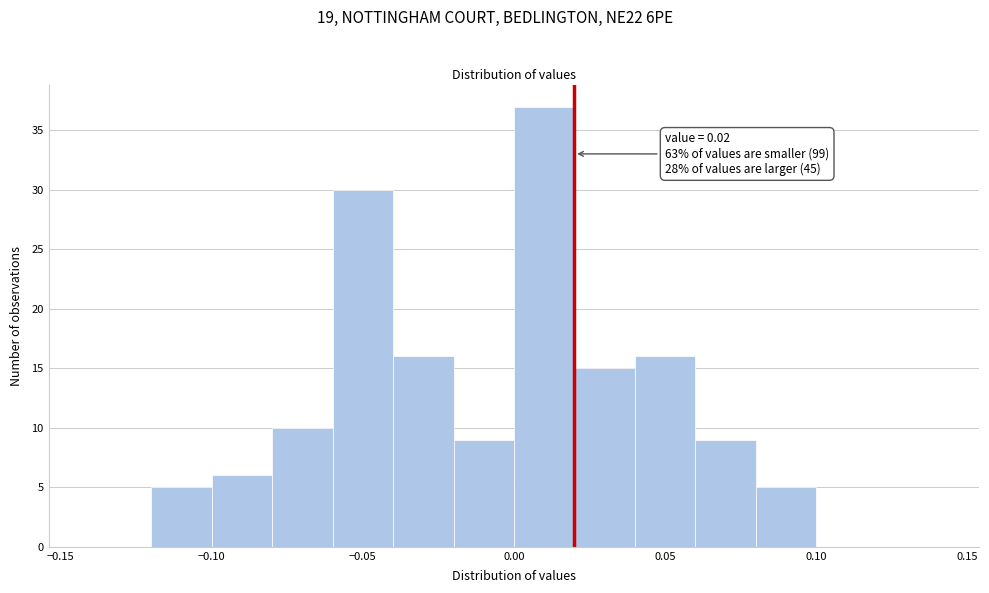

Over which range of the x-axis is the bar tallest?

0.00 to 0.02